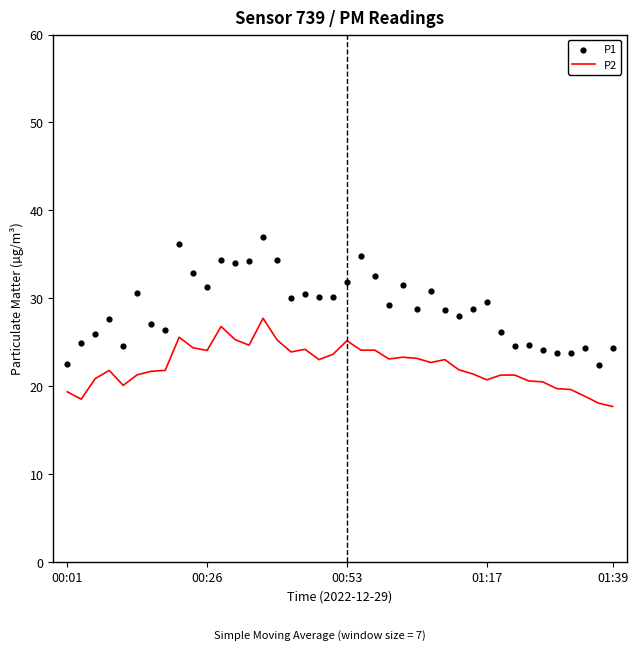

Which series has the widest spread of Y values?

P1